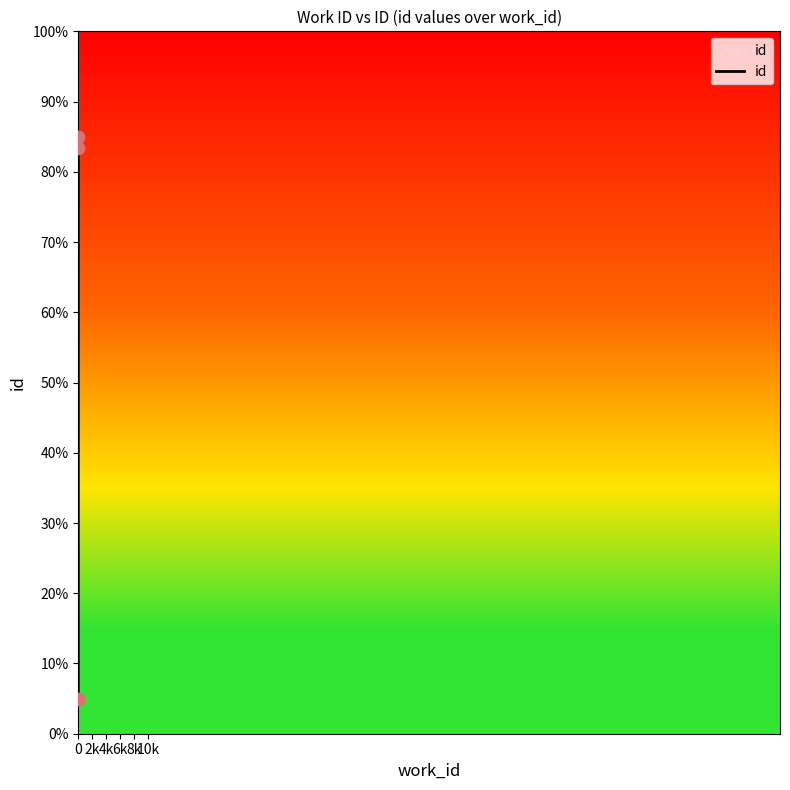

What is the sum of all values?

173.4